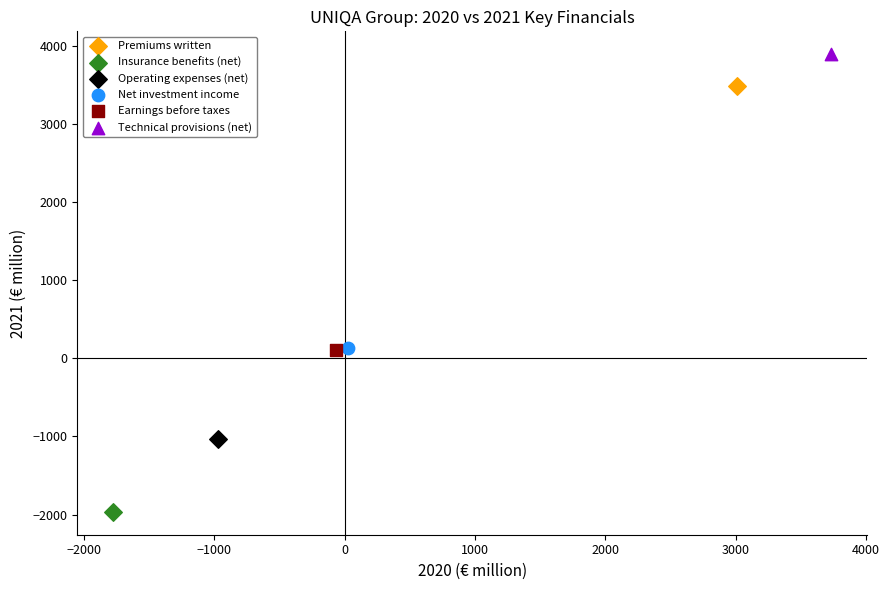

Which series reaches the minimum Y coordinate?

Insurance benefits (net)